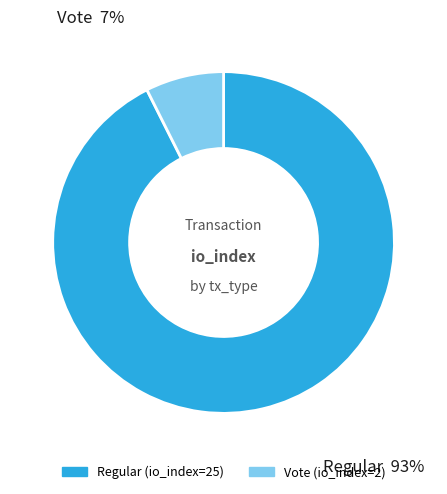

Rank the categories by value from lowest to highest.

Vote, Regular